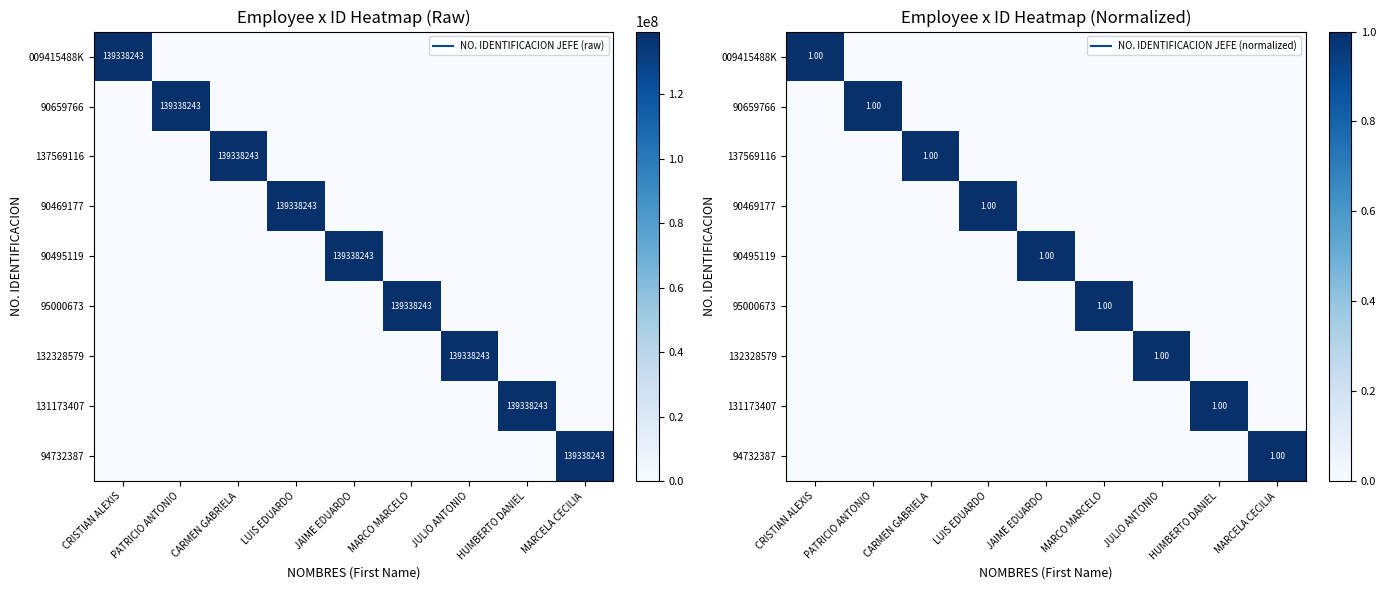

At JAIME EDUARDO, list the series in order from largest to smallest.

90495119, 009415488K, 90659766, 137569116, 90469177, 95000673, 132328579, 131173407, 94732387